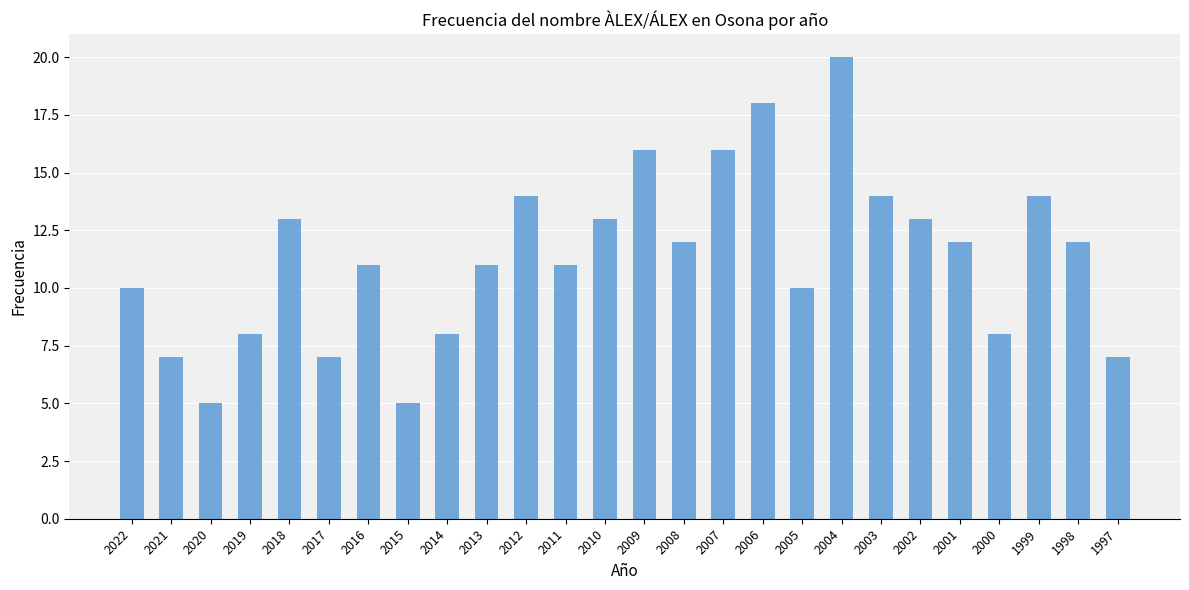

What is the change in value from 2009 to 1998?

-4